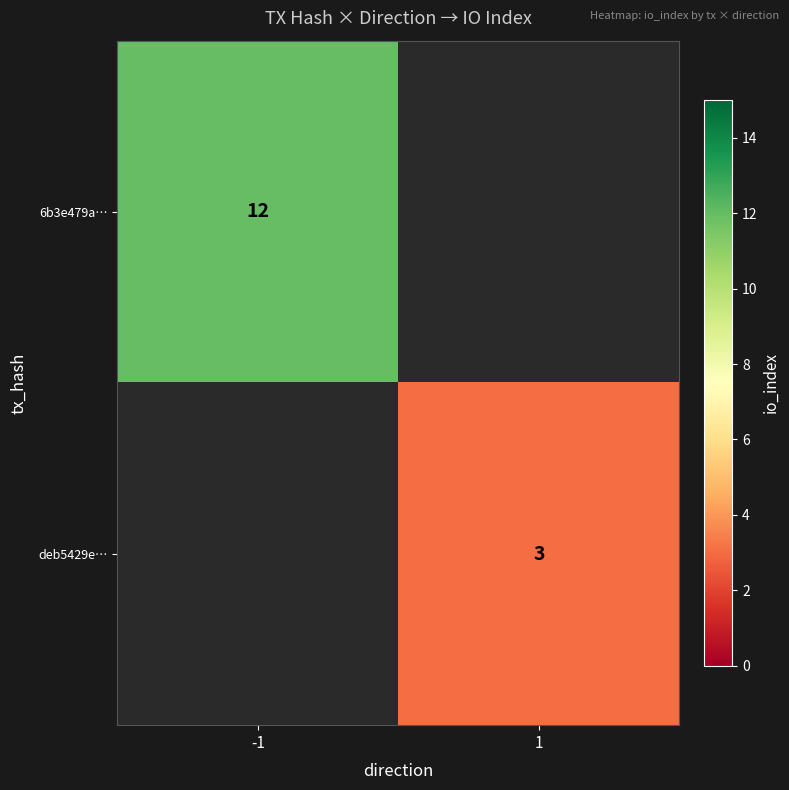

Is it true that deb5429e… equals 5.3 at 1?

False